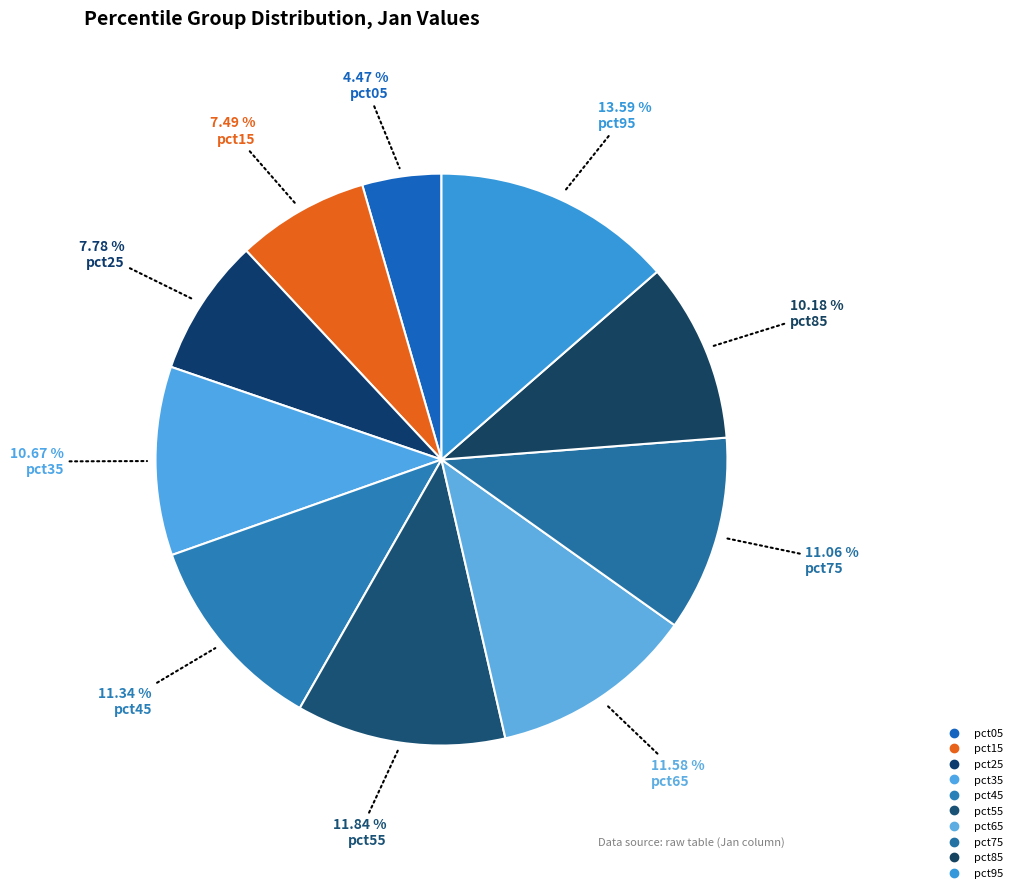

Rank the categories by value from highest to lowest.

pct95, pct55, pct65, pct45, pct75, pct35, pct85, pct25, pct15, pct05